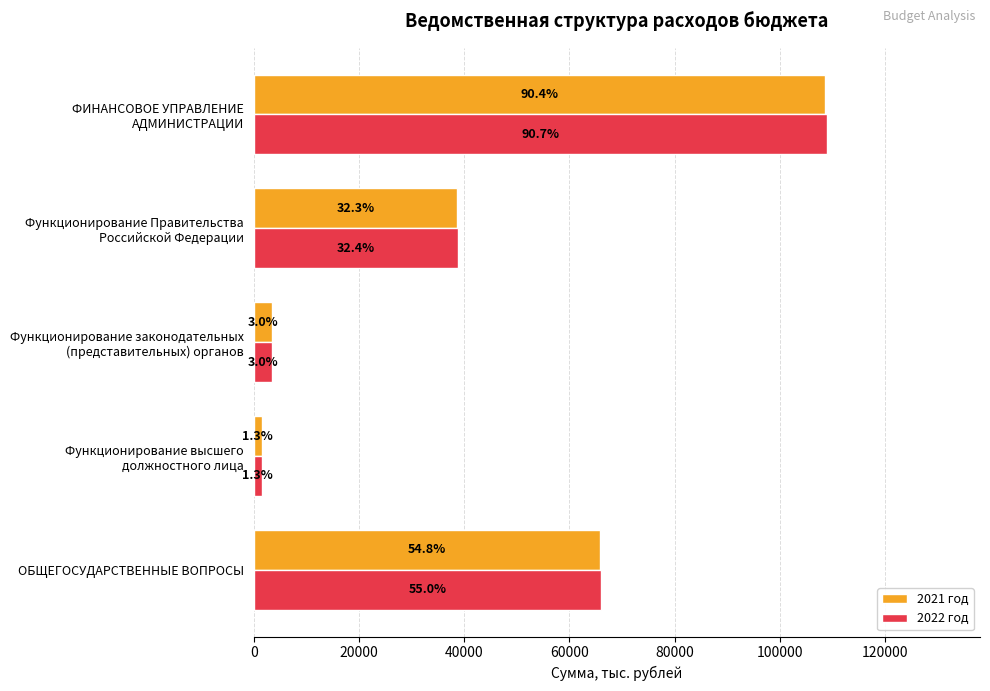

What are all the series names shown in the legend?

2021 год, 2022 год